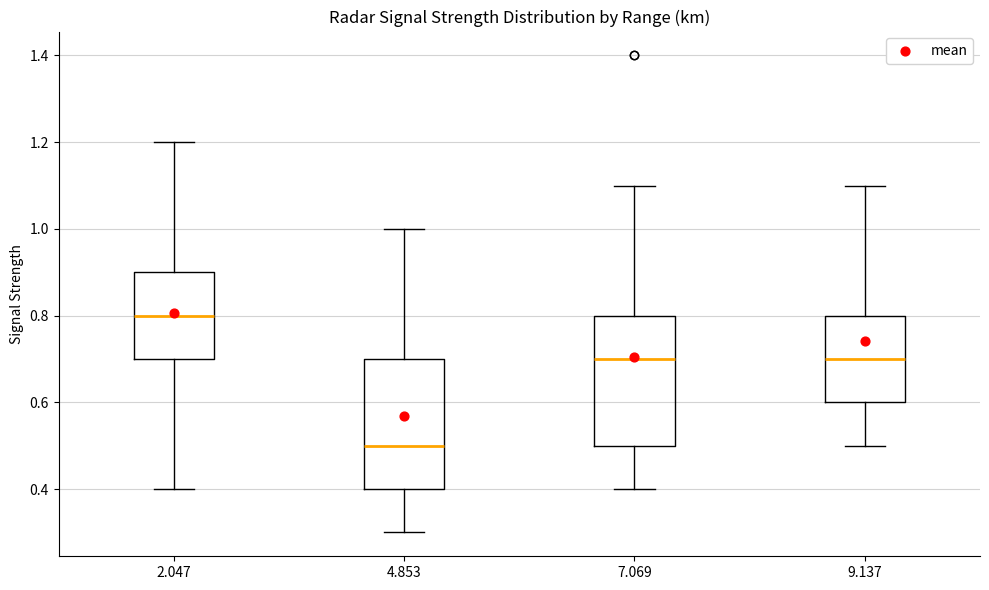

Where does the upper whisker of the box at x = 4.853 end on the y-axis? The values are not printed on the chart, so give them approximately, as read against the axis.

1.0